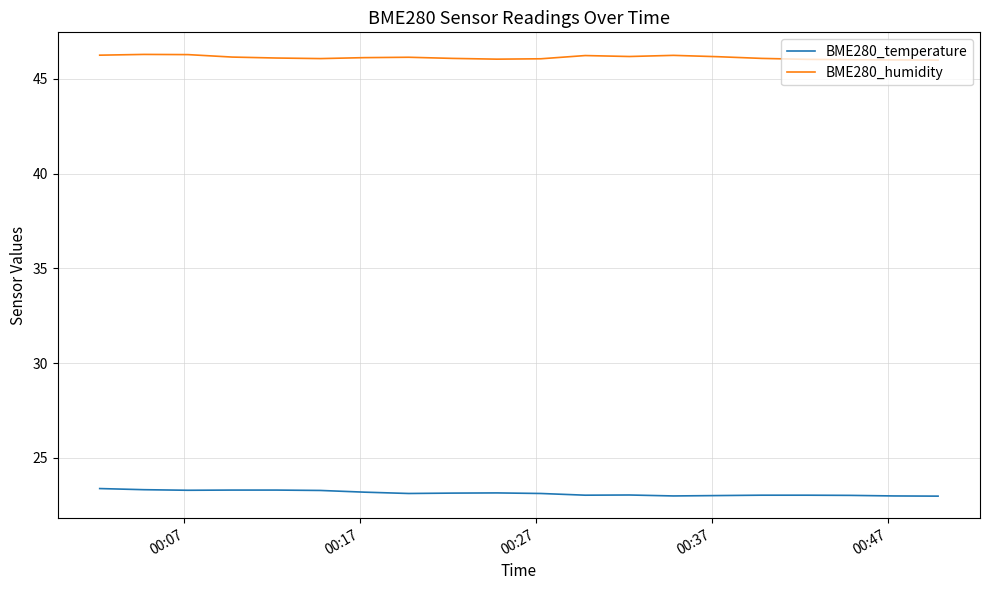

Which series has the largest total across all categories?

BME280_humidity